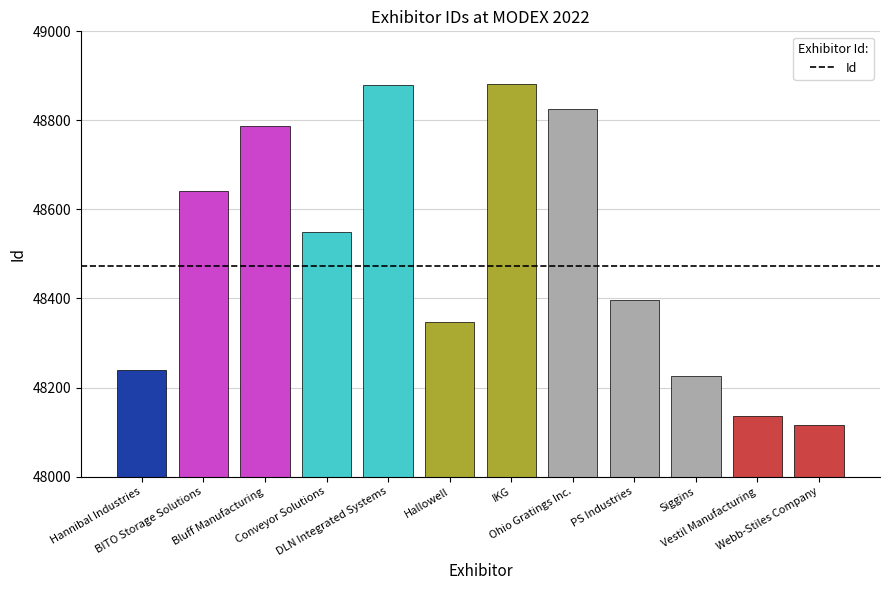

What value does the data have at PS Industries, to the nearest 10?

48400